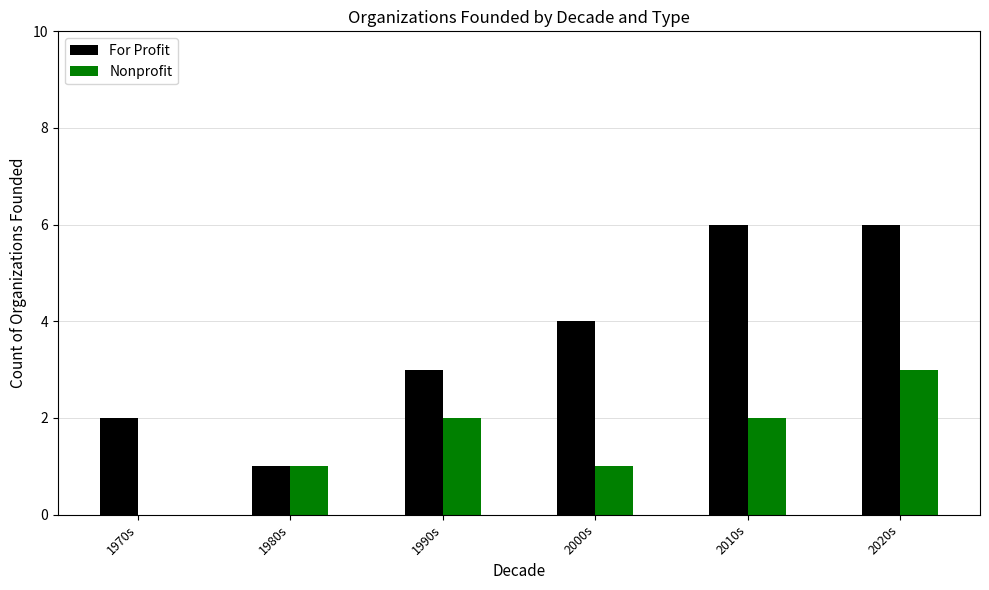

Are the bars grouped side by side (vs. stacked)?

Yes